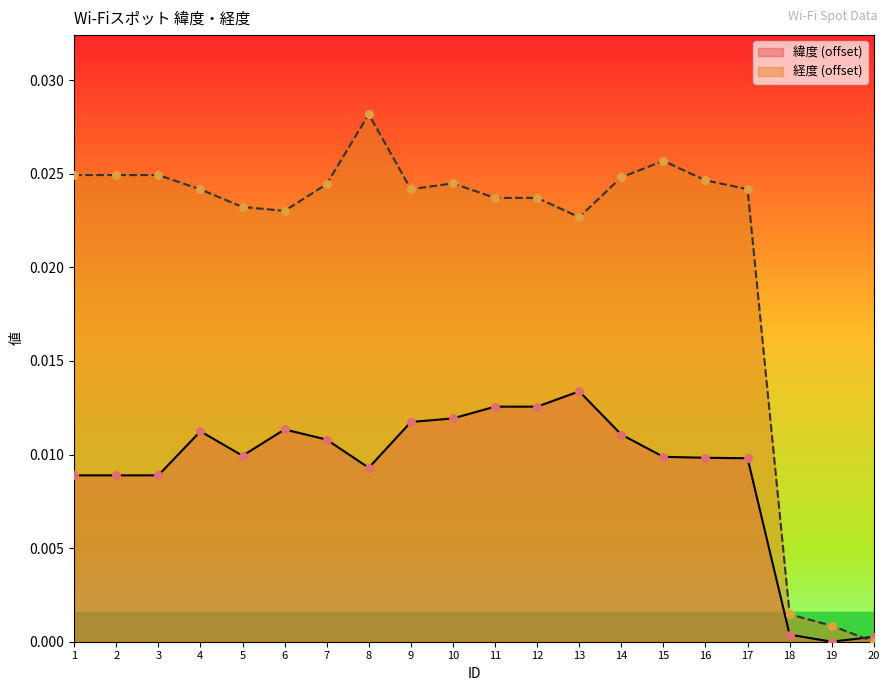

What are all the series names shown in the legend?

緯度 (offset), 経度 (offset)